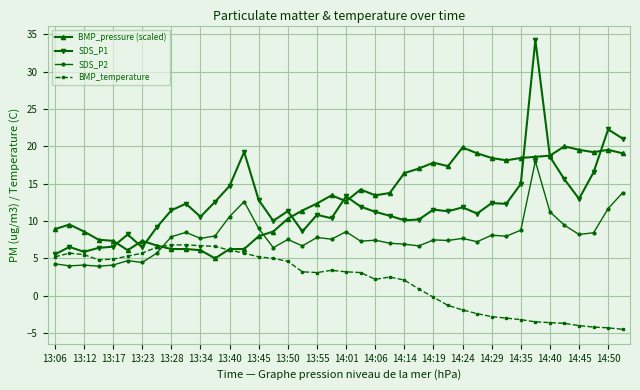

What is the value of the BMP_temperature point at the 17th from the left?

4.6